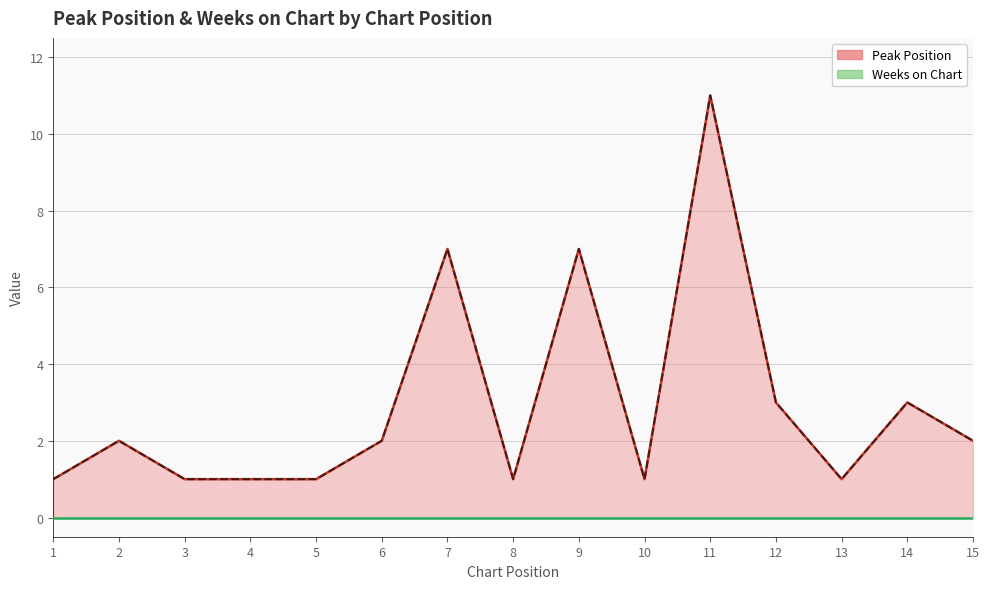

The value at 9 is 7. True or false?

True